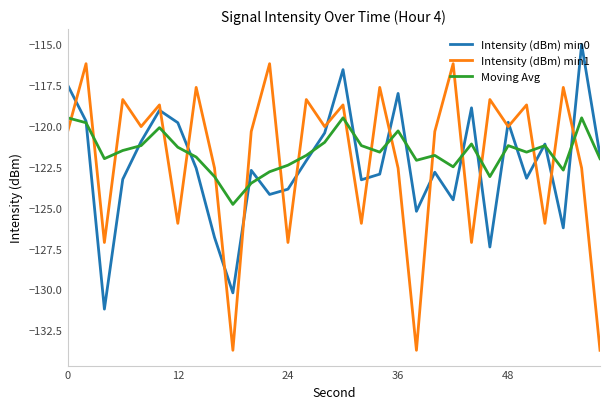

True or false: Intensity (dBm) min0 and Intensity (dBm) min1 cross at least once.

True